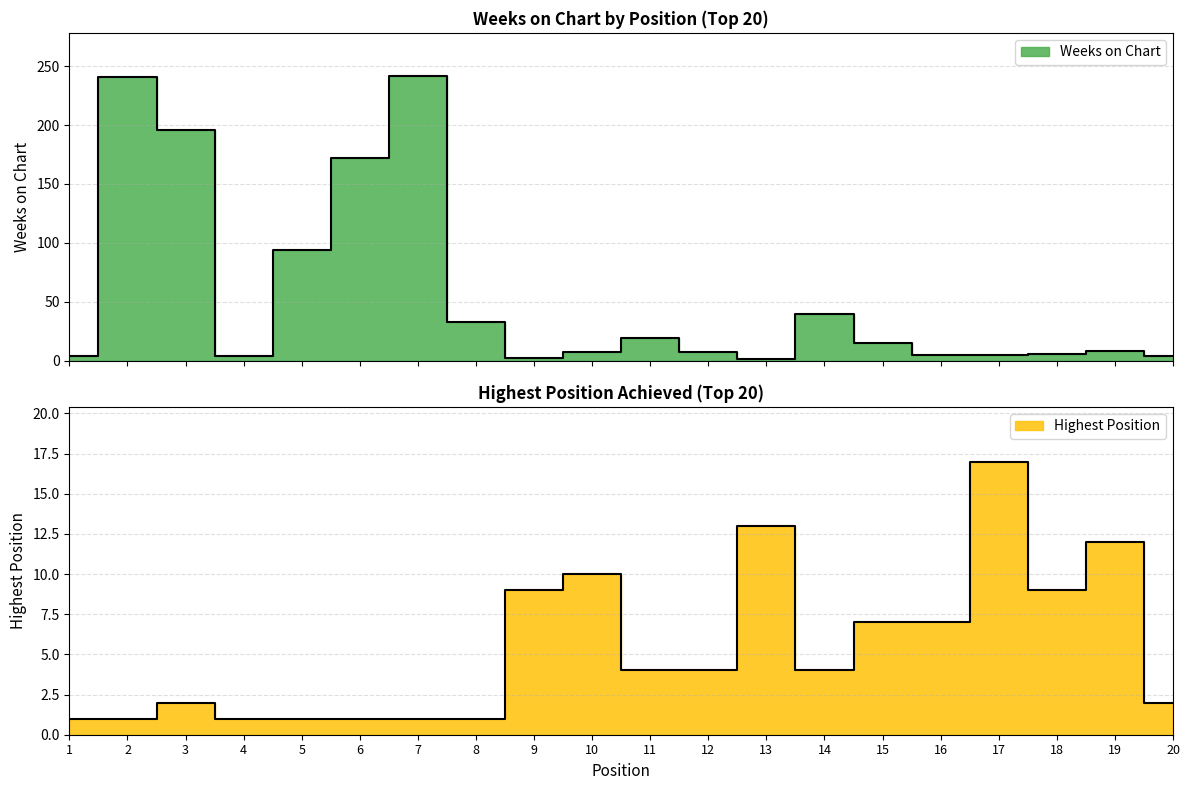

What is the difference between the Posicion mas alta values at 14 and 18?

5